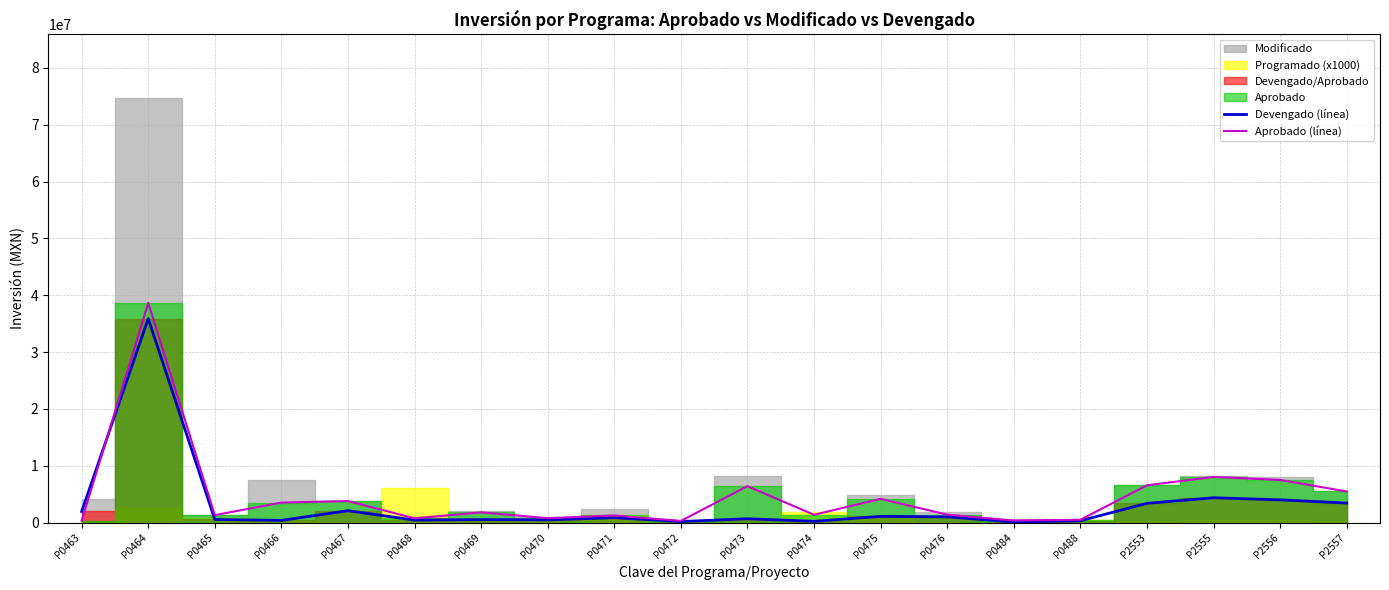

Where does the Aprobado (línea) series first go above 1788479?

P0464